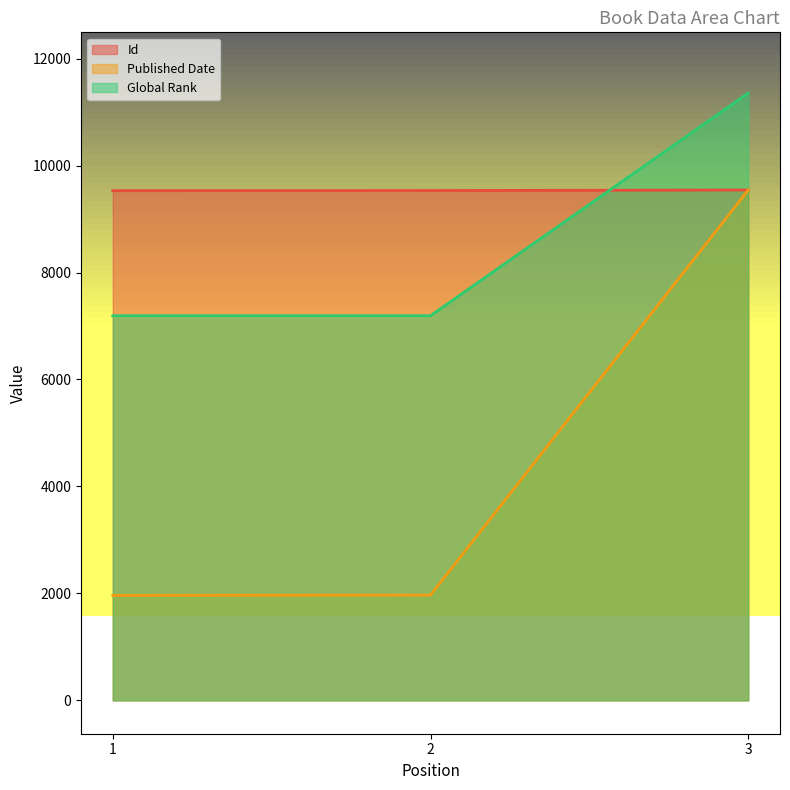

What is the difference between the maximum and minimum values in the Global Rank series?

4164